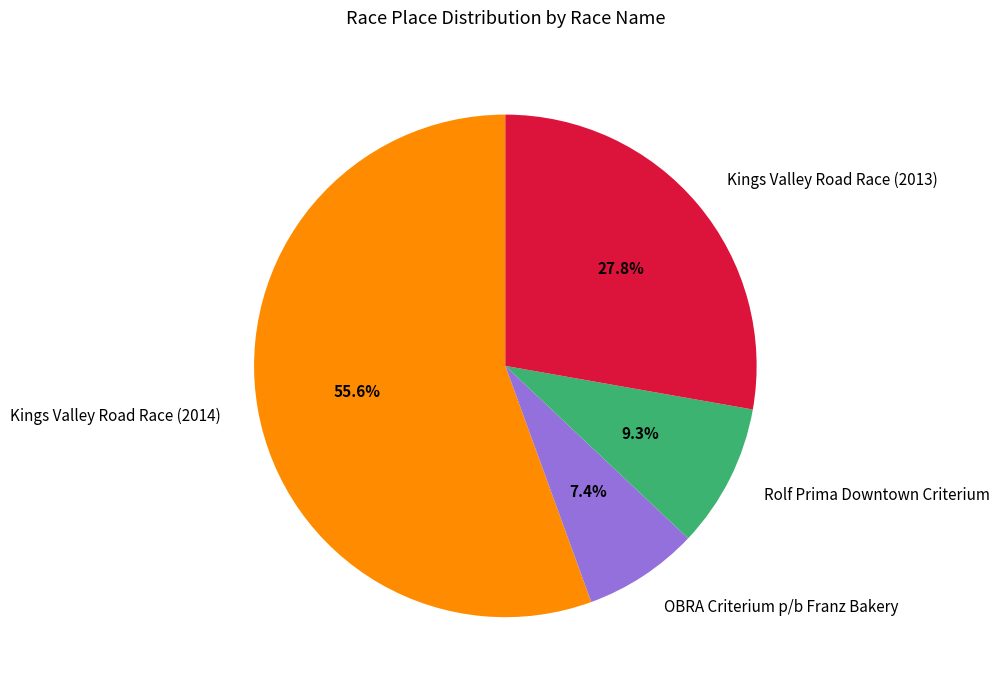

Does any single category account for the majority?

Yes